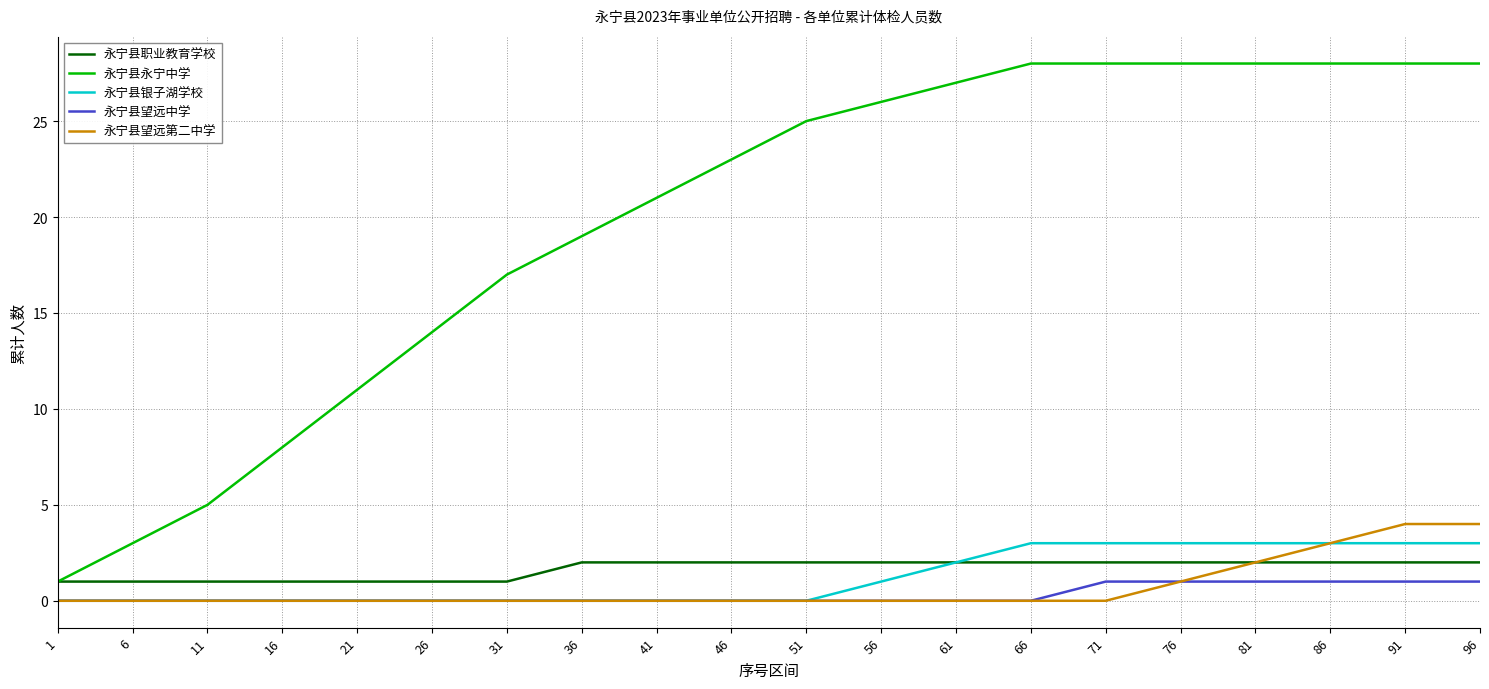

What is the difference between the maximum and second lowest values in the 永宁县职业教育学校 series?

1